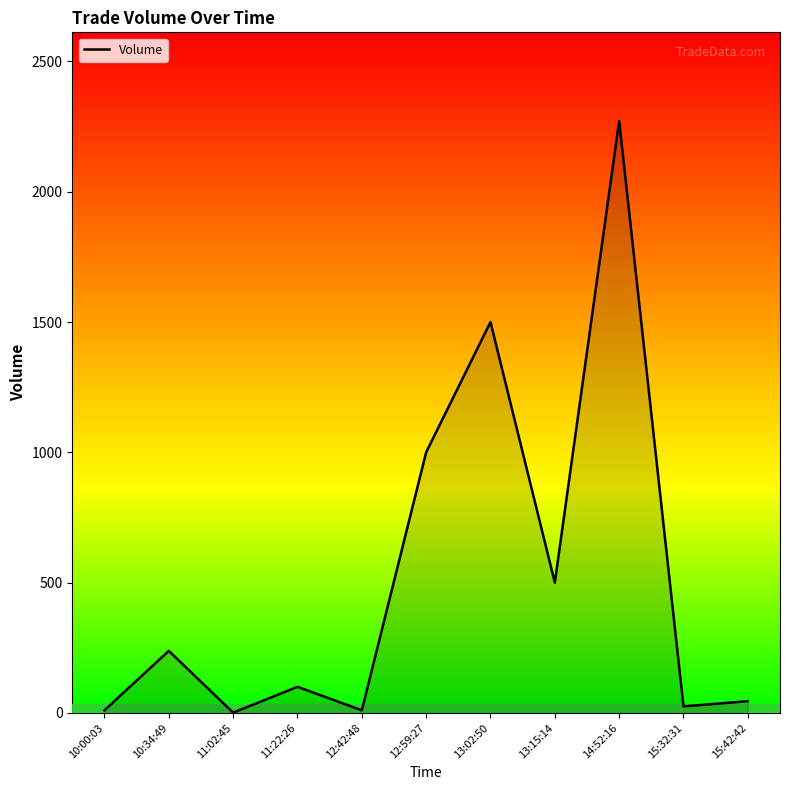

What is the maximum value shown in the chart?

2271